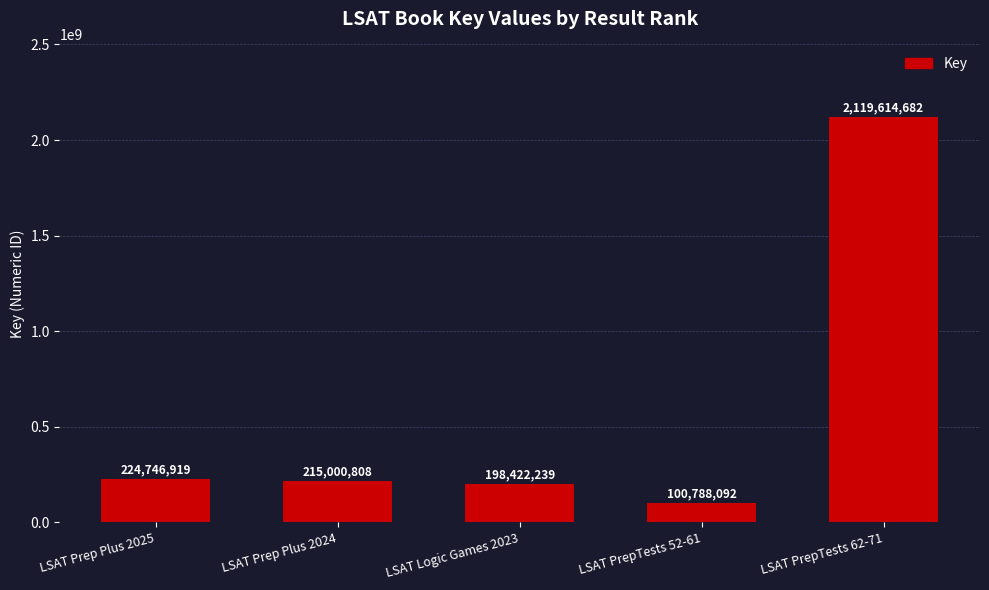

Count the number of data series in this chart.

1